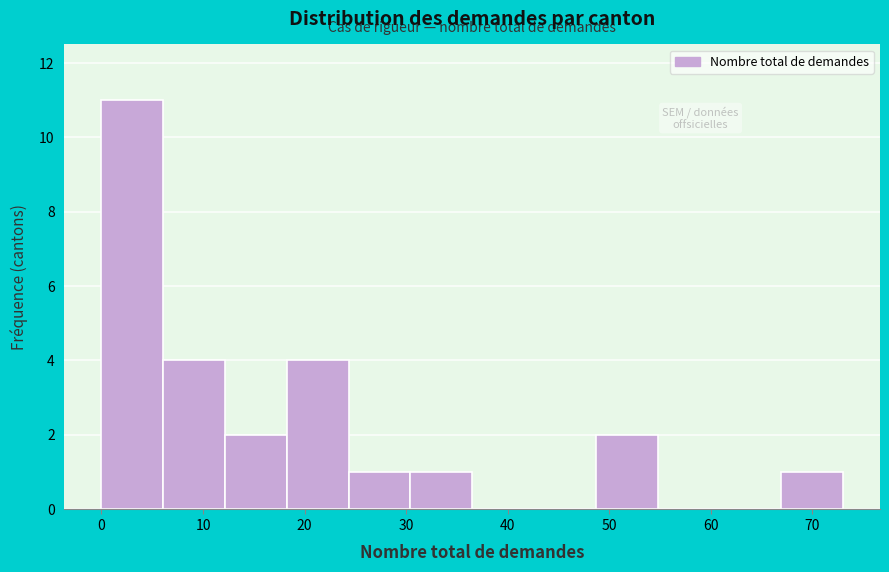

How tall is the bar that spans 67 to 73 on the x-axis? Neither the bar edges nor the heights are printed on the chart, so give them approximately, as read against the axes.

1